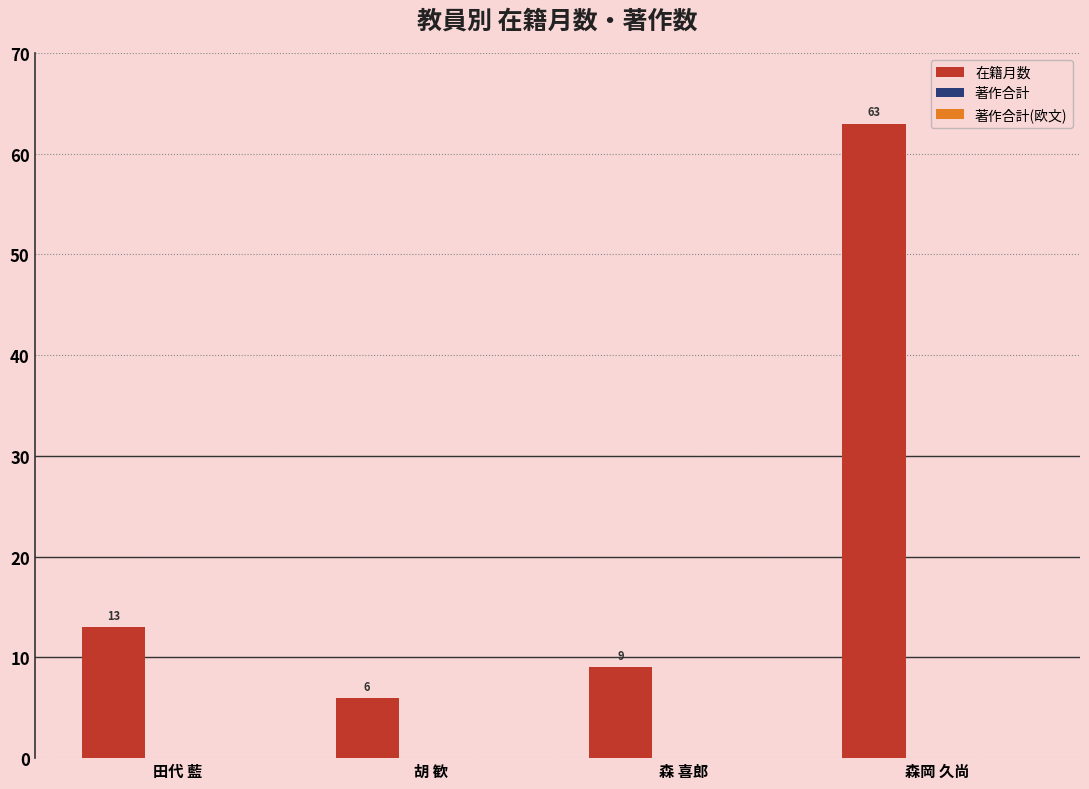

What is the change in value from 森 喜郎 to 森岡 久尚?

+54